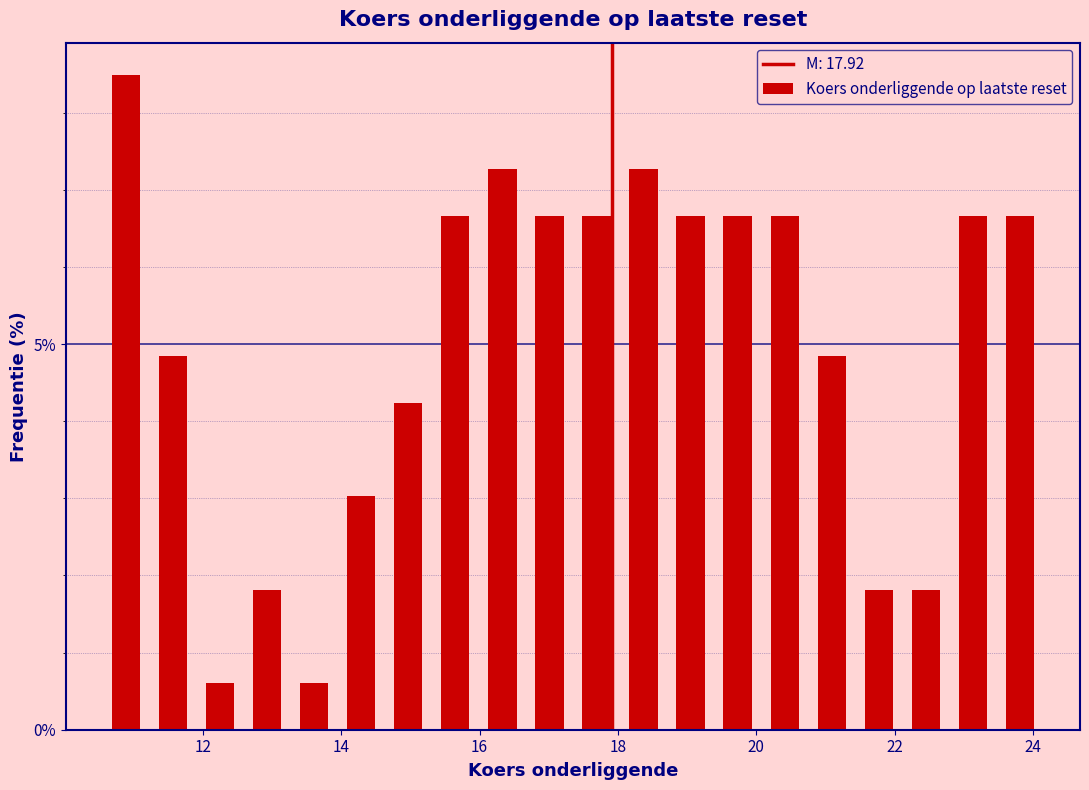

Read against the x-axis, roughly where is the centre of the tallest bar?

10.8